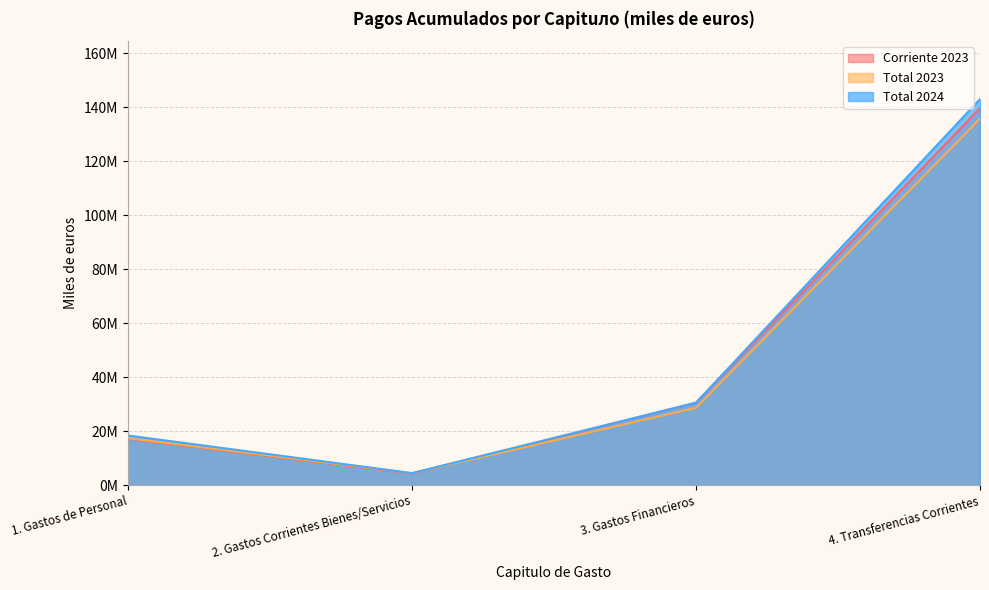

True or false: Total 2023 and Total 2024 cross at least once.

False